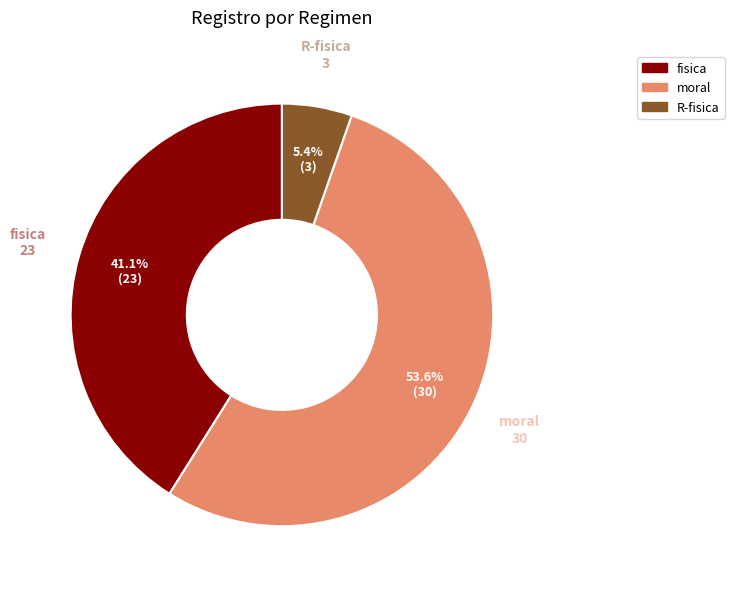

The R-fisica slice represents 5% of the pie. True or false?

True